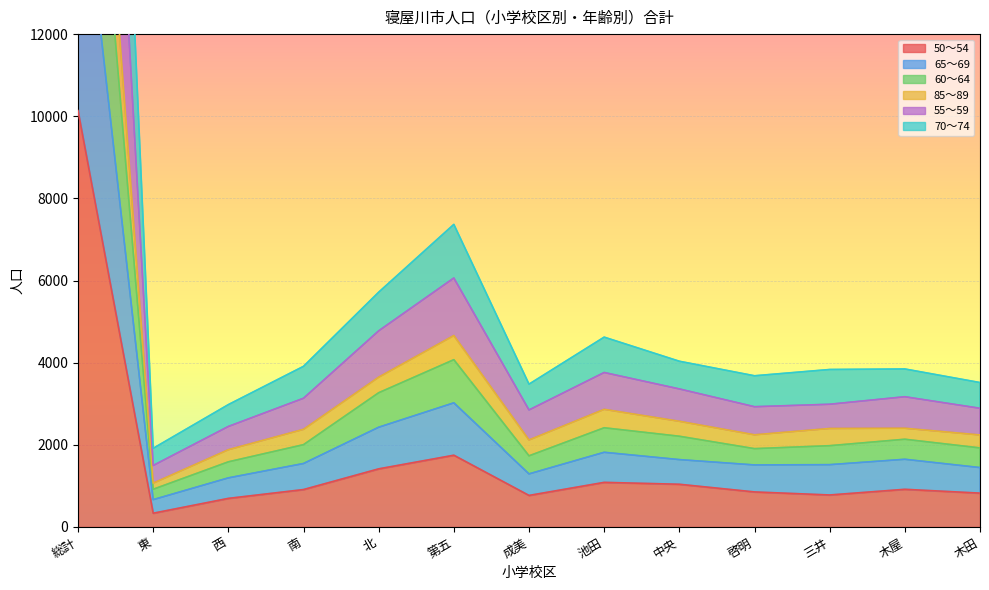

In 85～89, how many points are higher than both neighbors (excluding endpoints)?

3